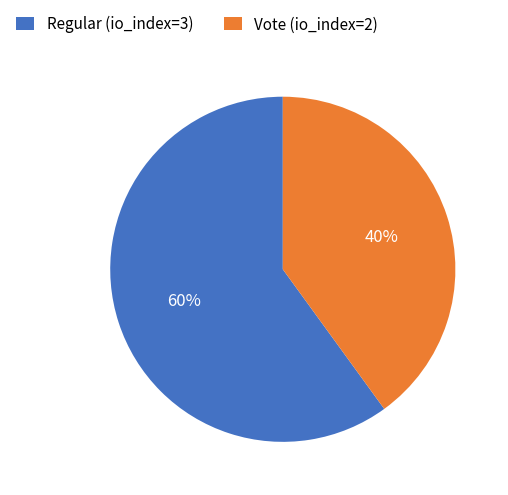

What is the ratio of the value at Vote (io_index=2) to the value at Regular (io_index=3)?

0.7